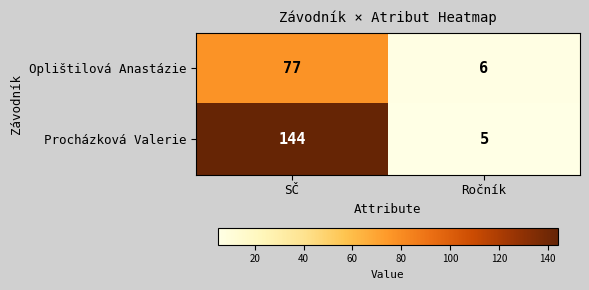

The Oplištilová Anastázie series shows 6 at Ročník. True or false?

True